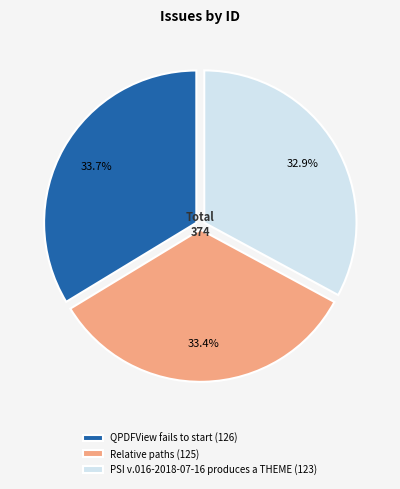

What is the ratio of the value at Relative paths to the value at QPDFView fails to start?

1.0